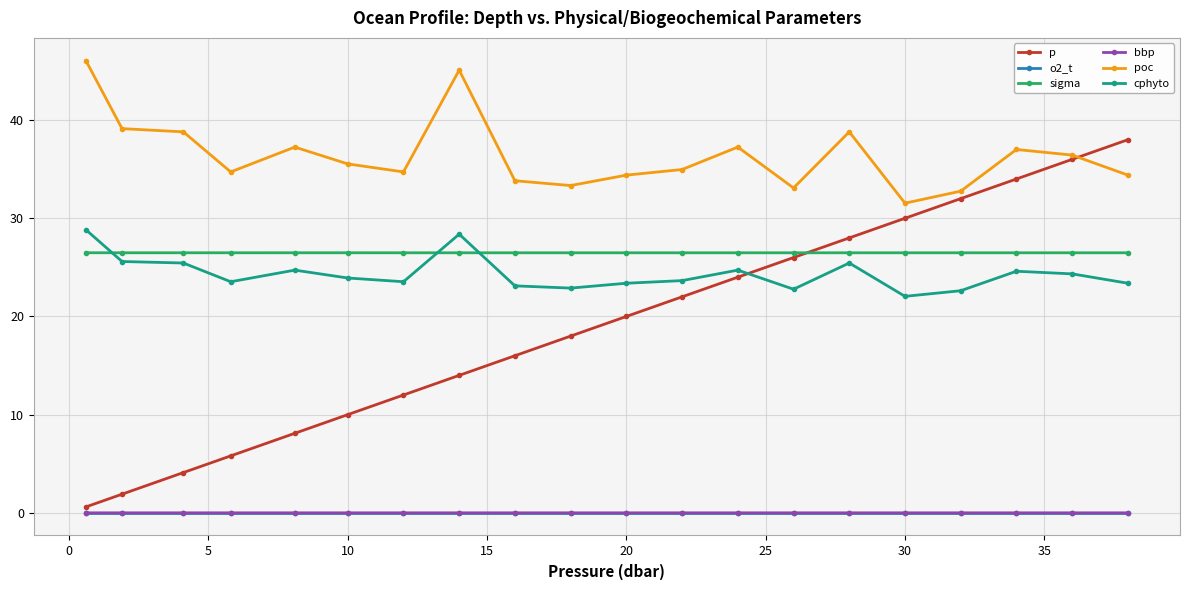

What is the maximum value shown in the chart?

46.1